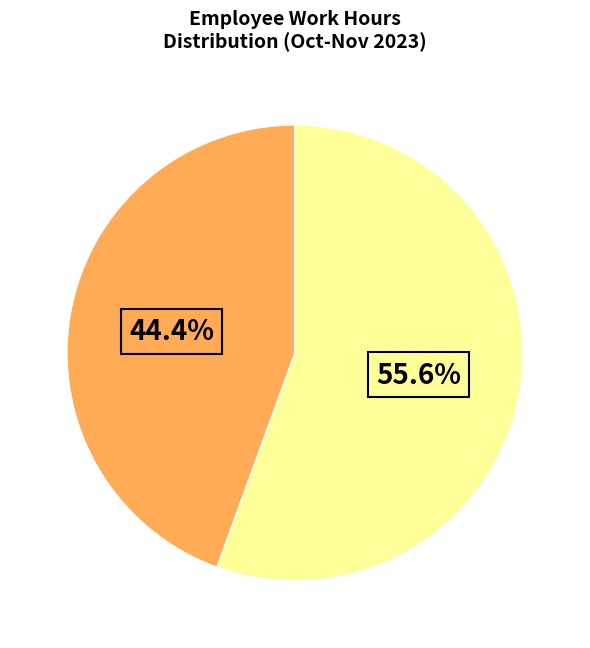

Count the number of slices in the pie.

2